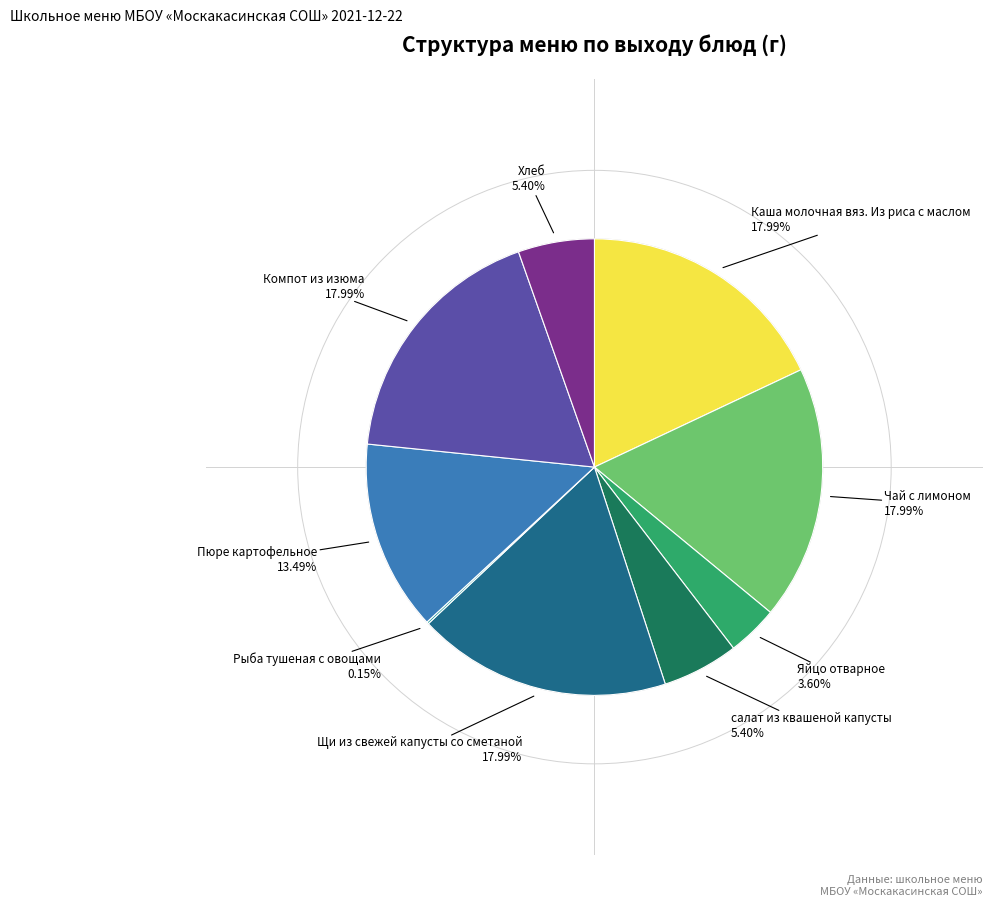

Is there any slice that represents more than half of the pie?

No